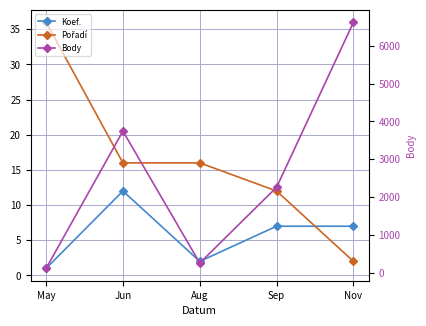

Which series has the widest spread of values?

Body